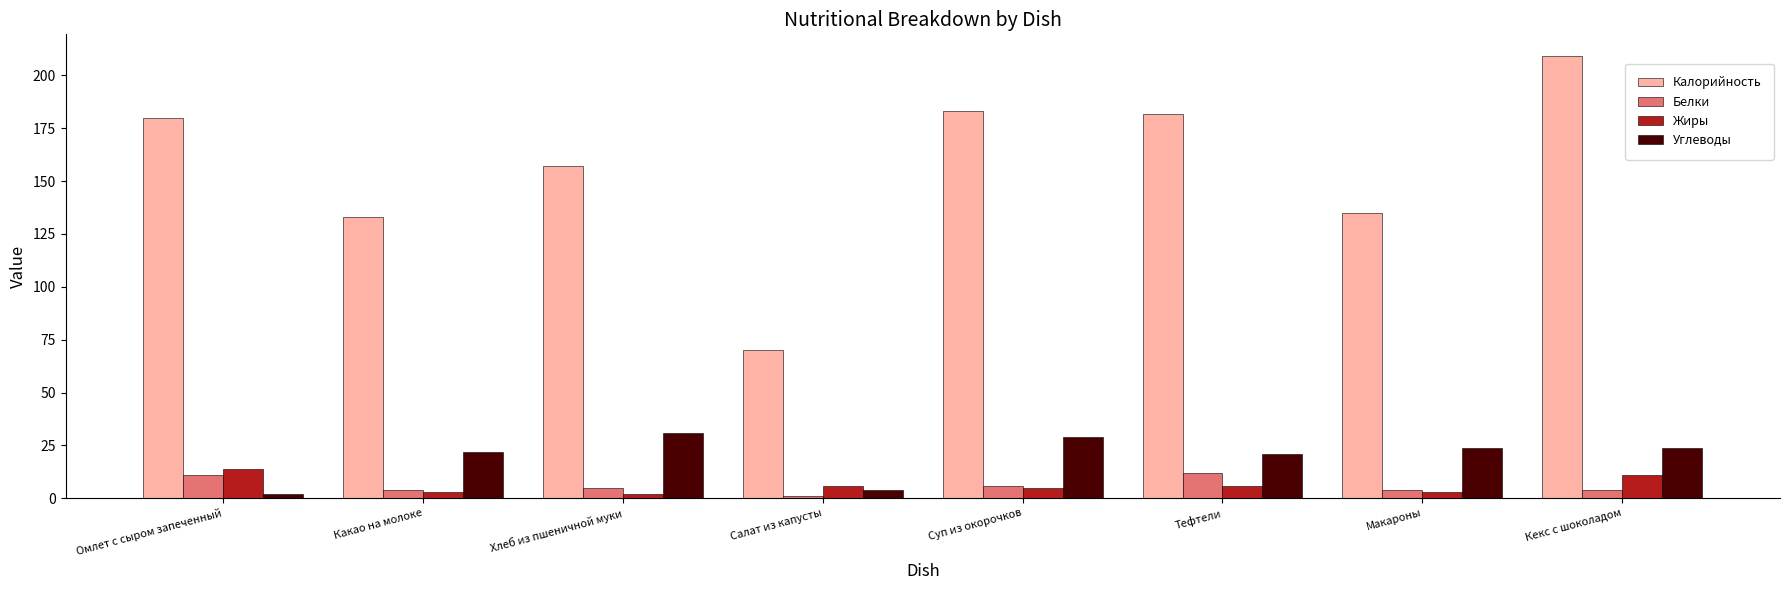

What is the sum of all Калорийность values?

1249